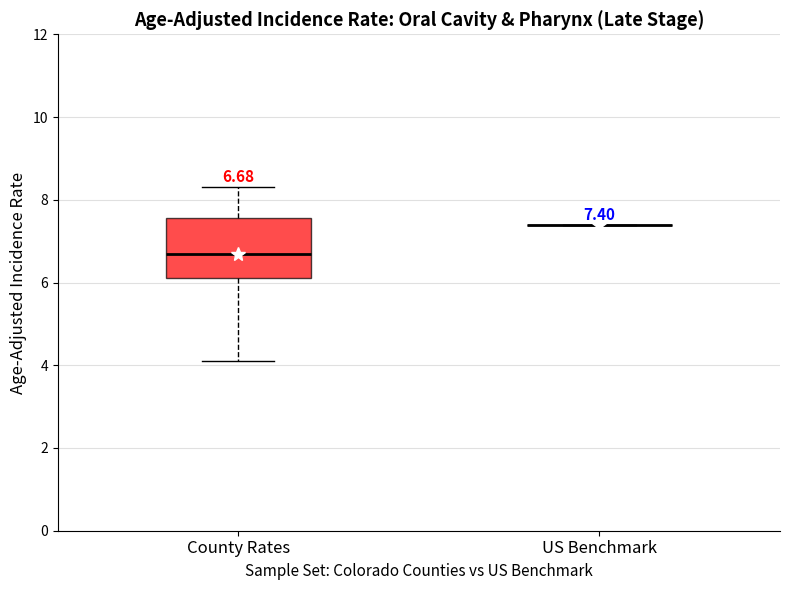

Comparing the boxes themselves (not the whiskers), which one is the tallest?

County Rates